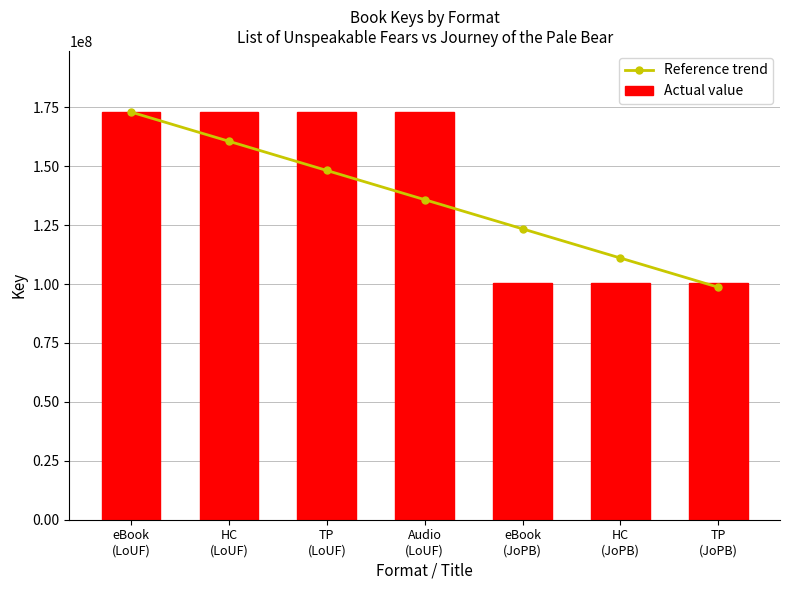

The Actual value series shows 172990645.0 at TP
(LoUF). True or false?

True